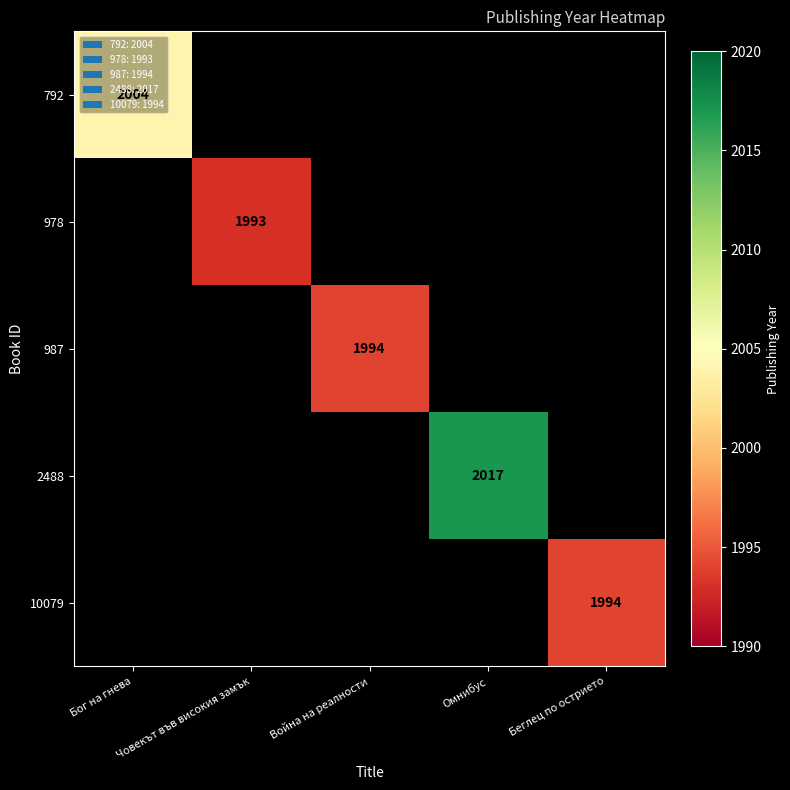

Is the value of 10079 at Бог на гнева greater than the value of 978 at Беглец по острието?

No